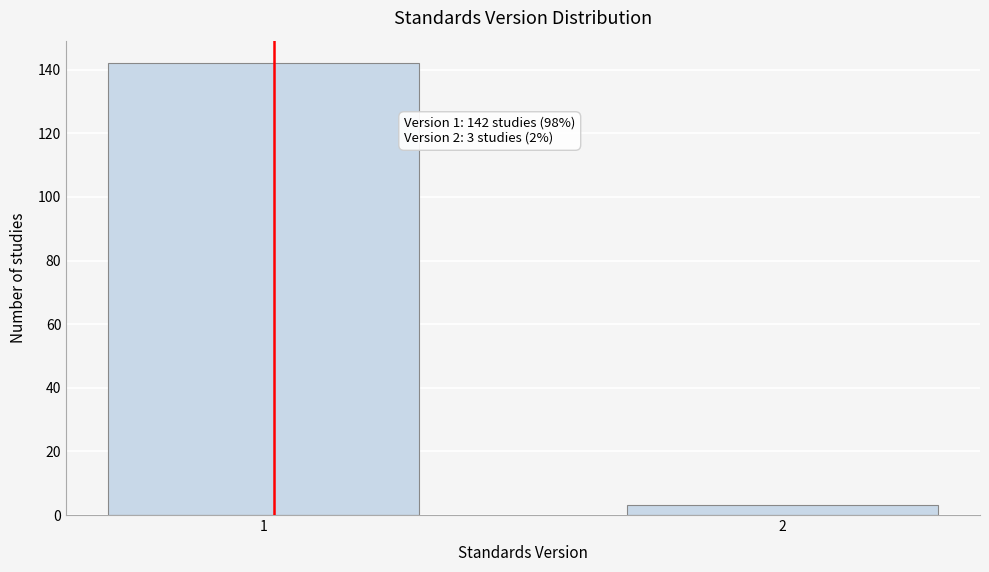

Reading left to right, extract all data points from this chart.

1=142	2=3